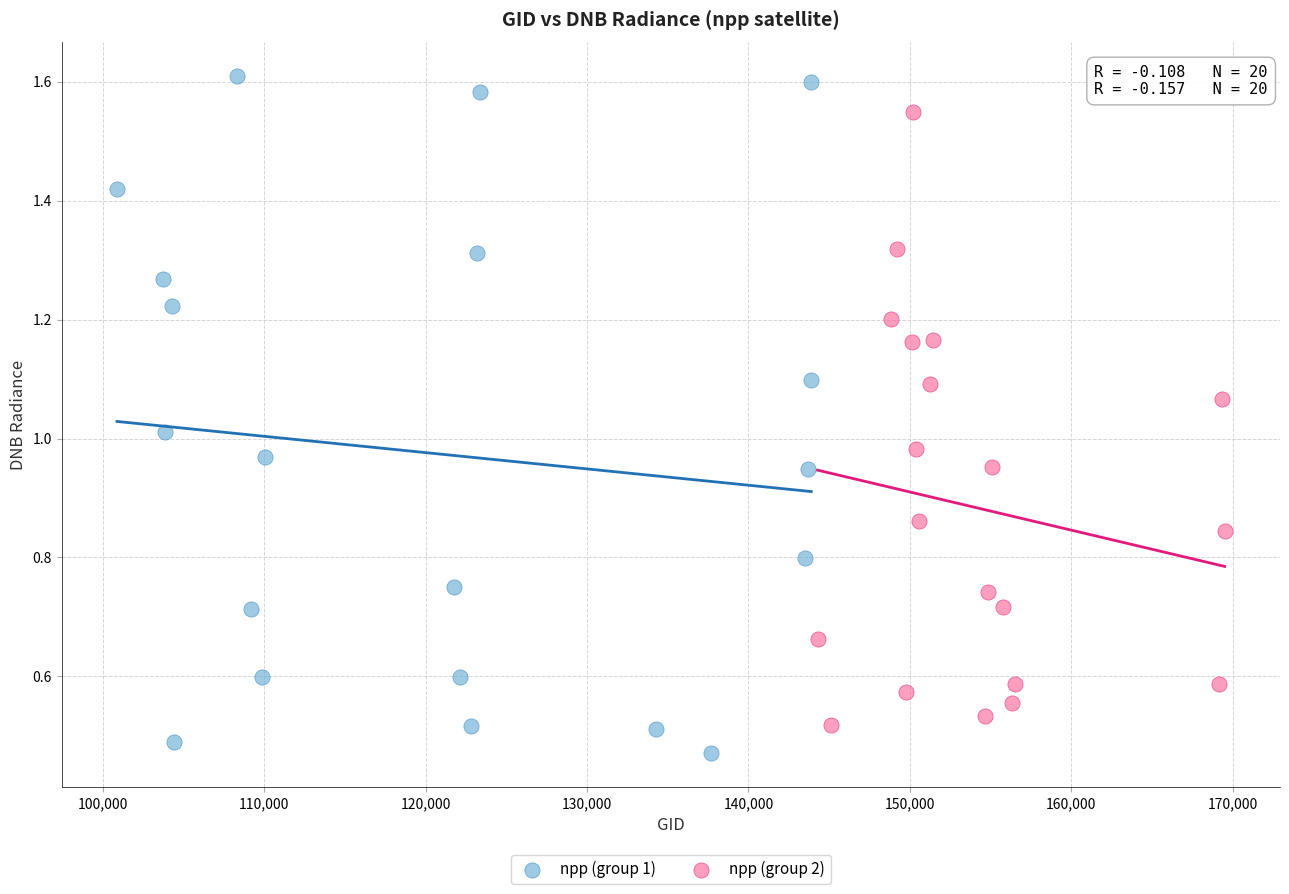

Which series has the largest Y range (max minus min)?

npp (group 1)